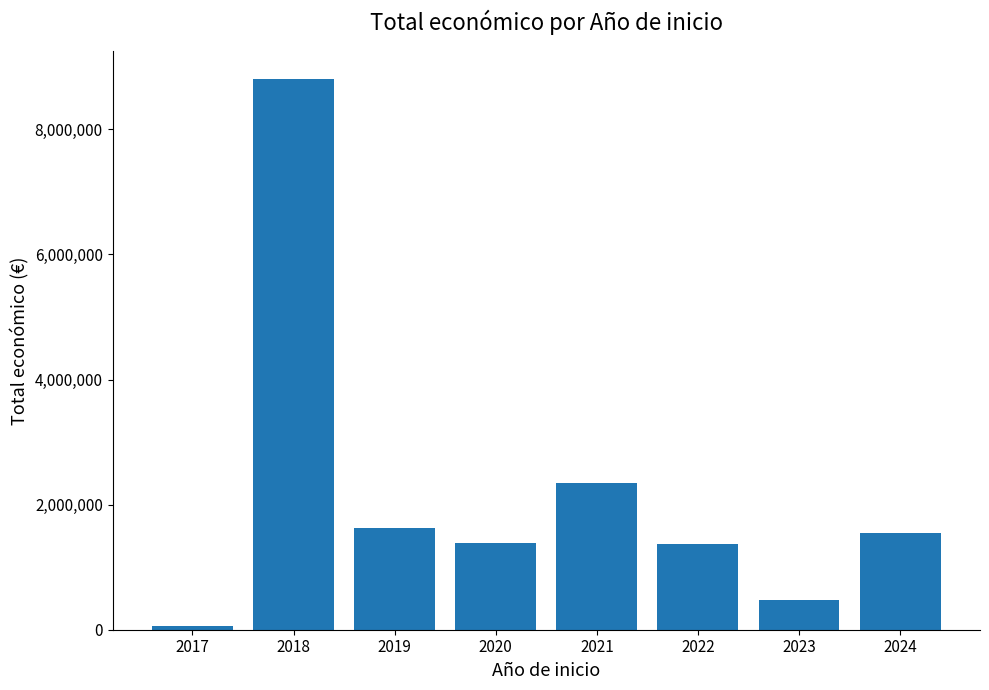

How many distinct data groups are displayed?

1